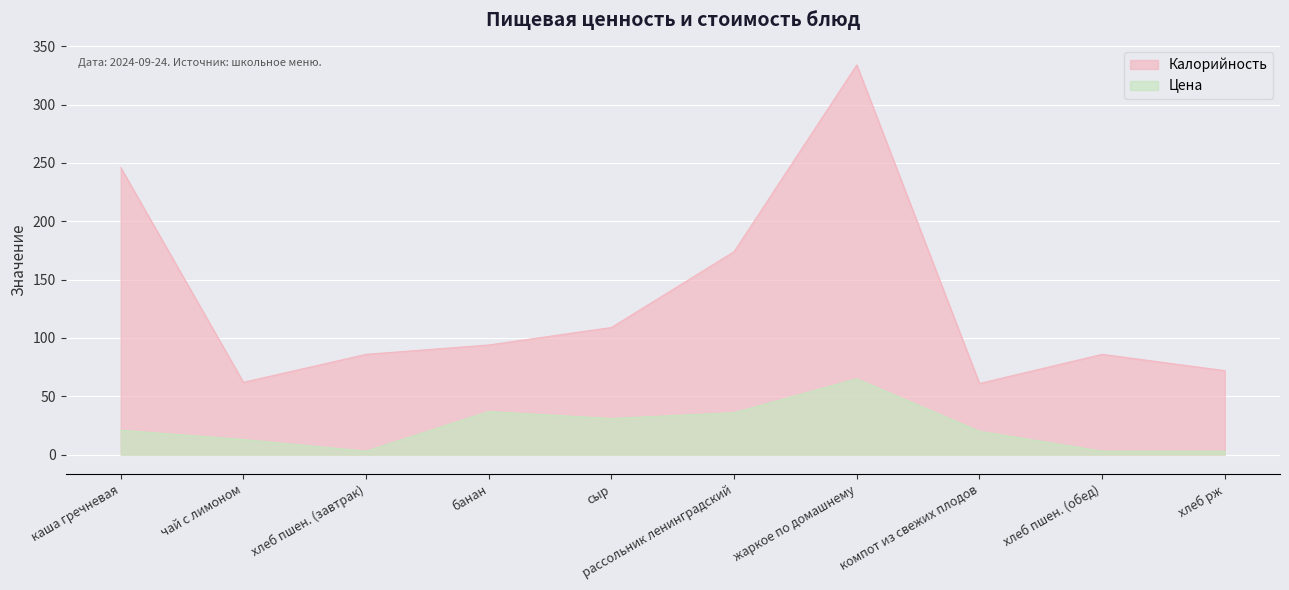

Which category has the highest value in the Цена series?

жаркое по домашнему